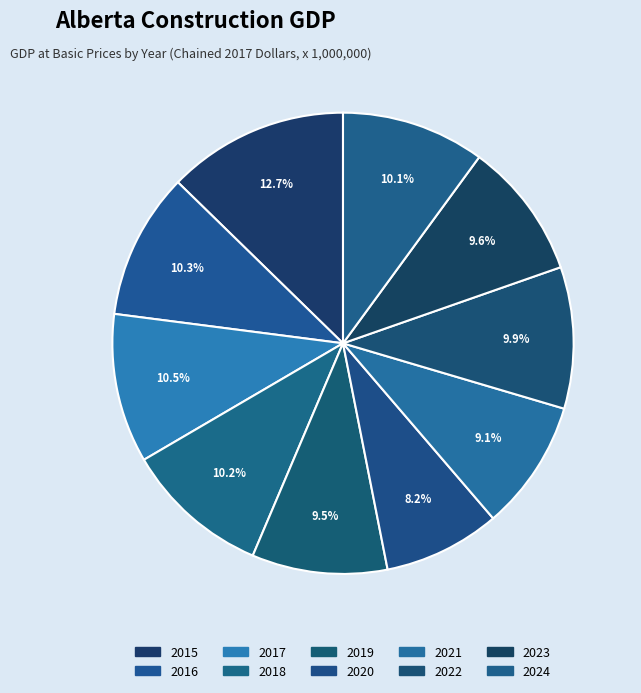

To the nearest percent, what is the difference between the largest and smallest slice percentages?

5%